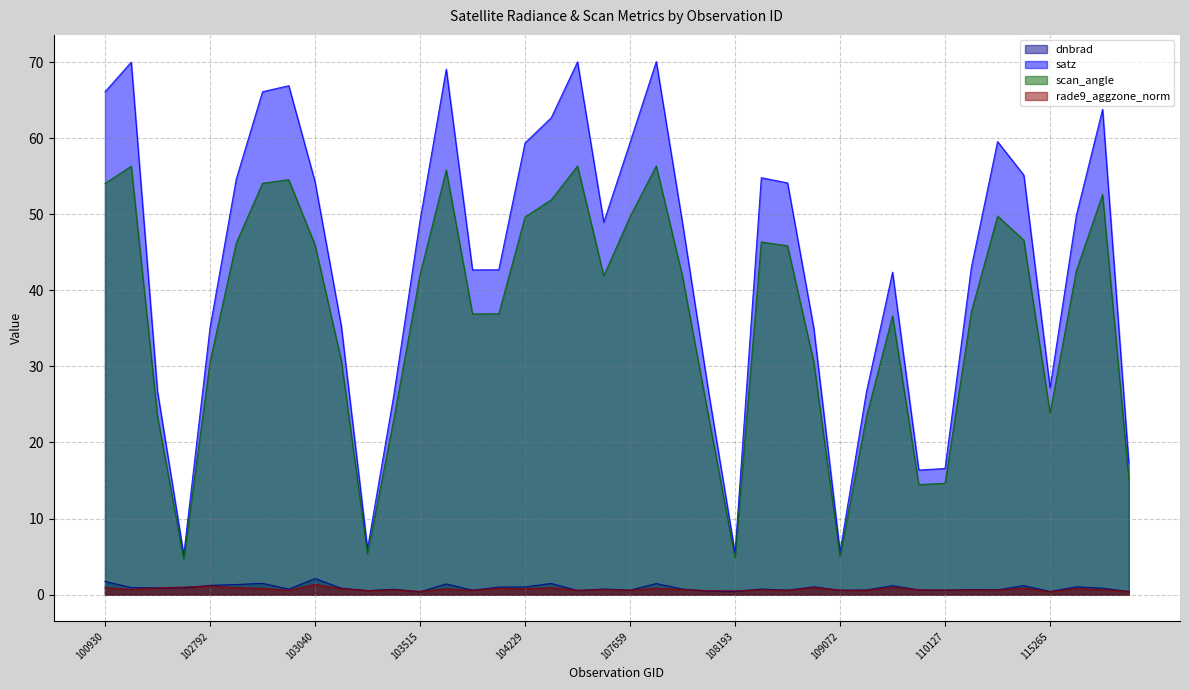

What is the value of the rade9_aggzone_norm point at the 5th from the left?

1.1